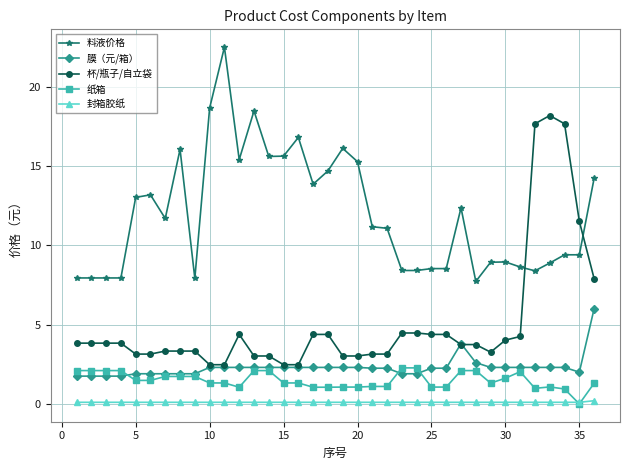

What is the maximum value for 膜（元/箱）?

6.0